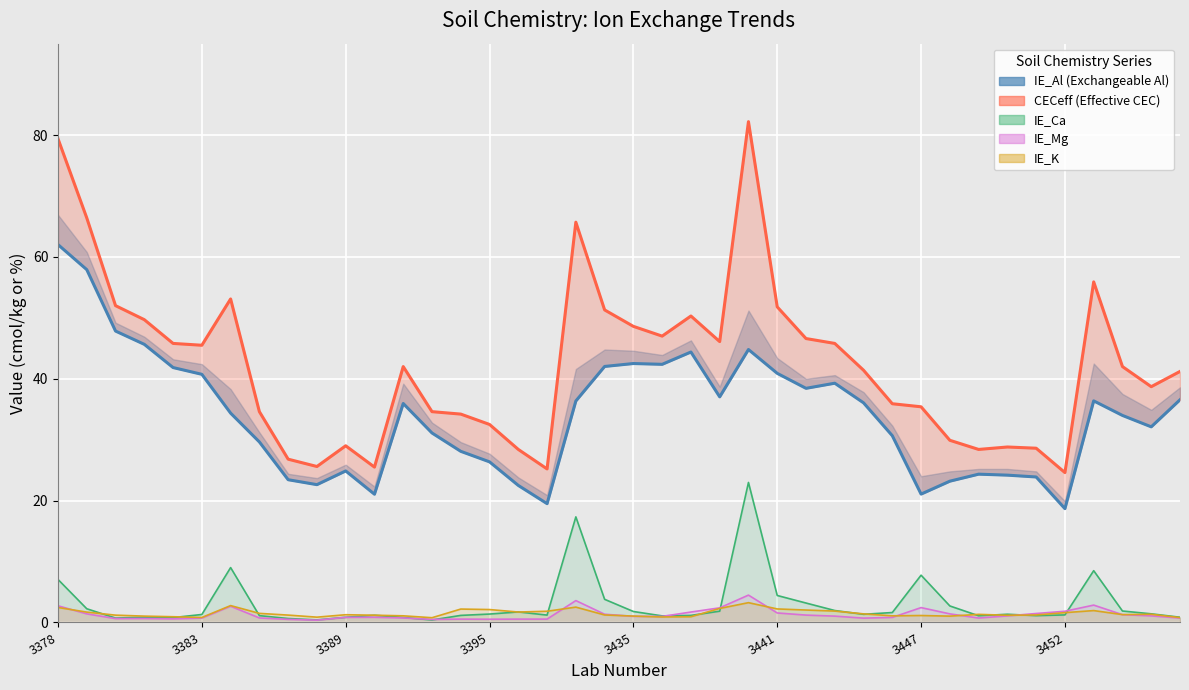

In IE_Al, how many points are lower than both neighbors (excluding endpoints)?

9